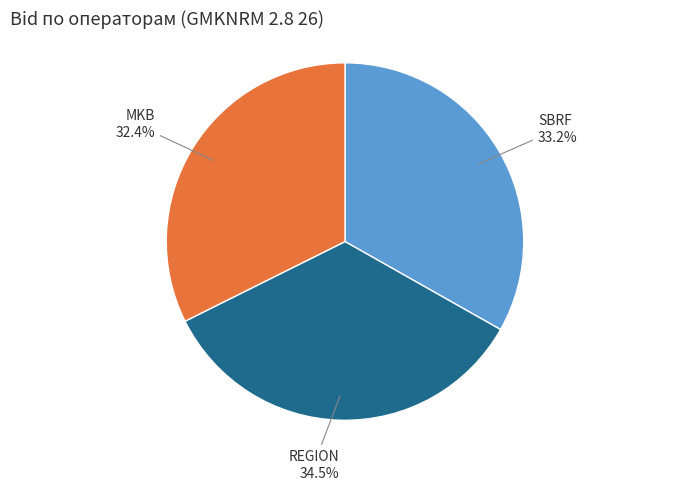

True or false: REGION accounts for 42% of the total.

False